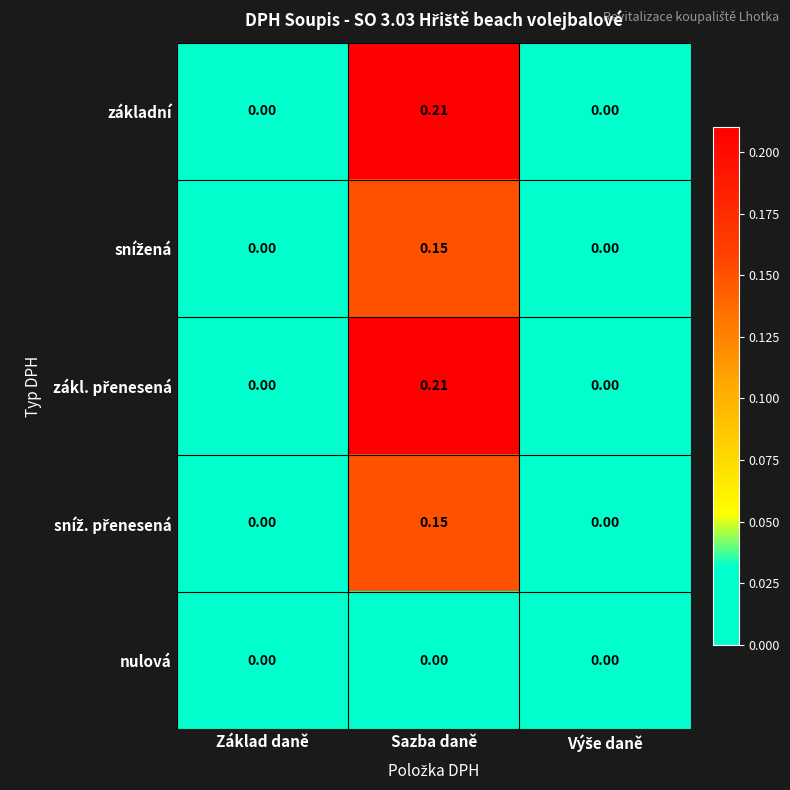

At which category is the sum across all series the highest?

Sazba daně